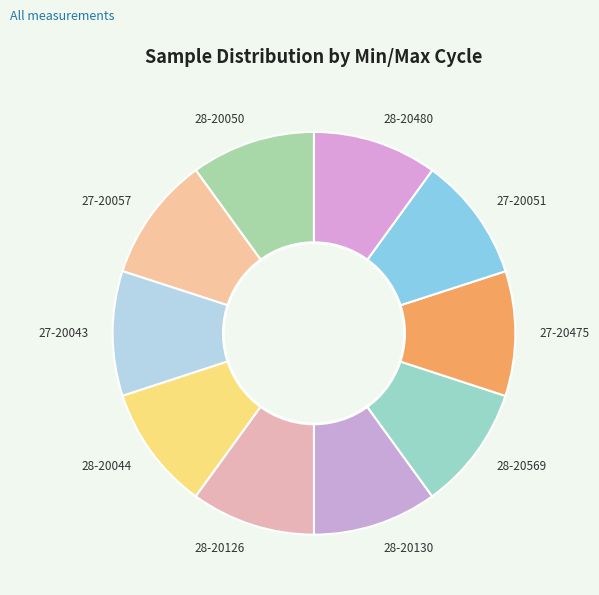

Is there a majority slice in this chart?

No